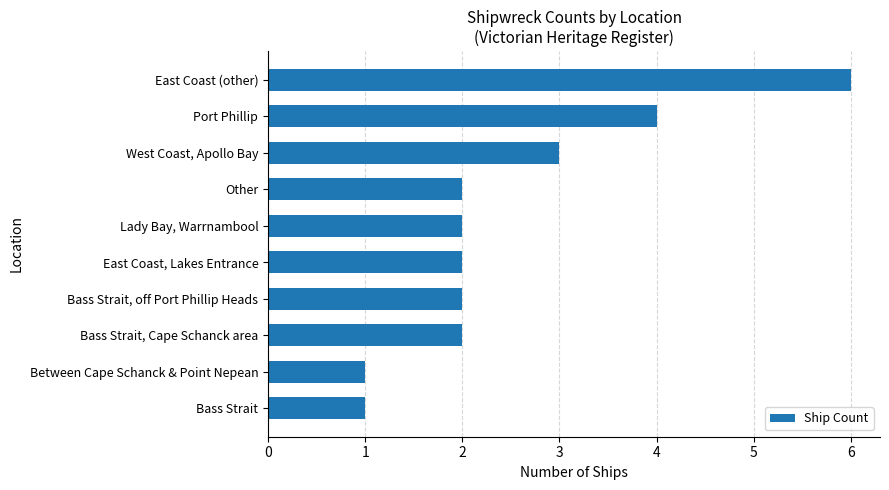

Which category has the highest value across all series?

East Coast (other)